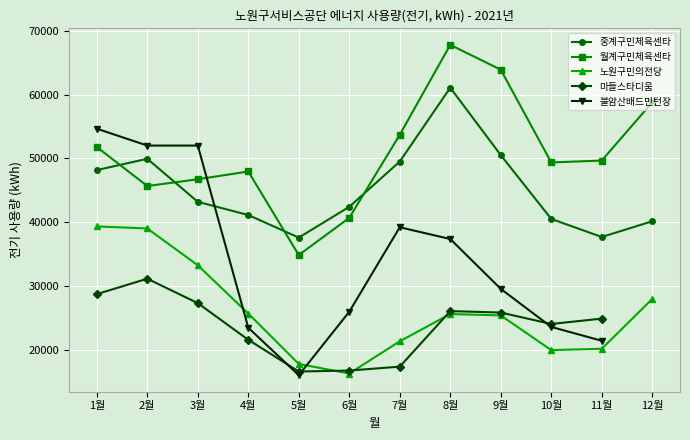

What position from the left is 4월?

4